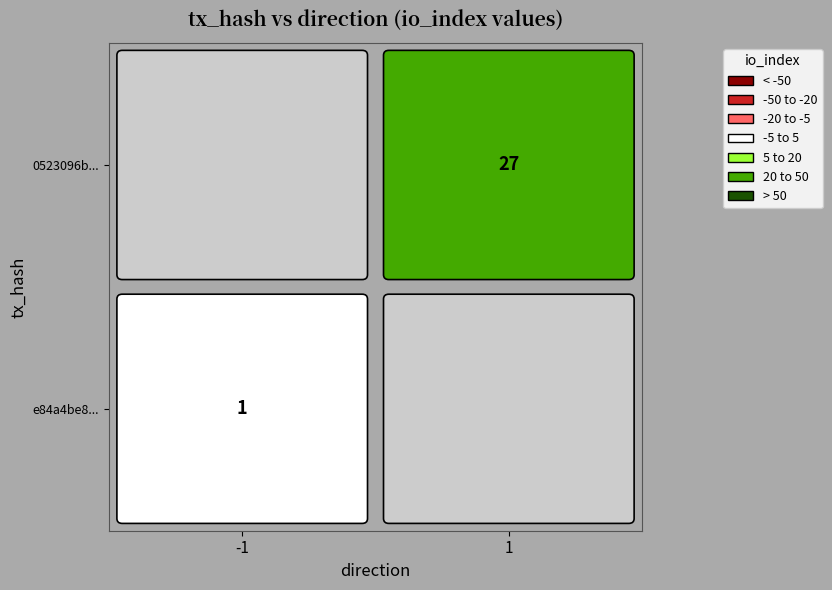

Between direction and io_index, which is larger?

io_index